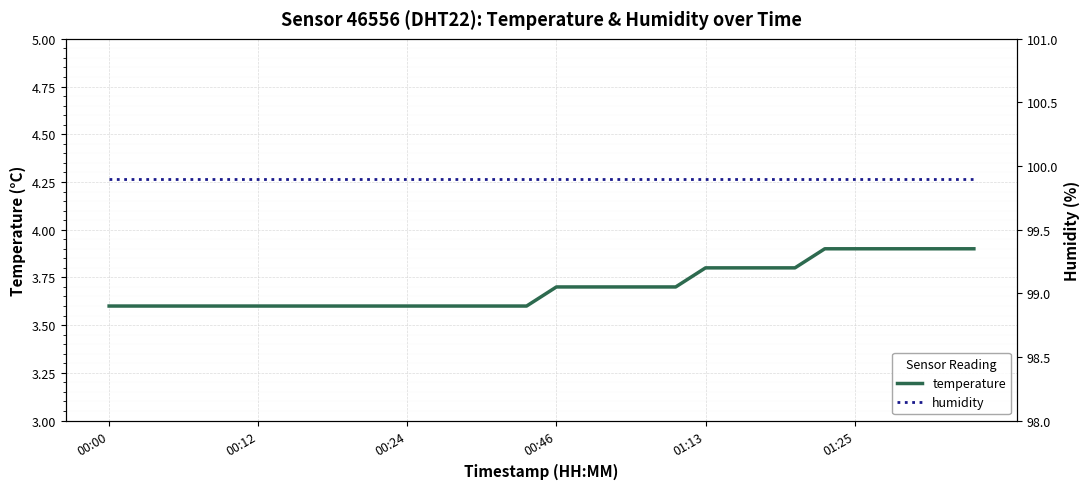

At 17, list the series in order from largest to smallest.

humidity, temperature